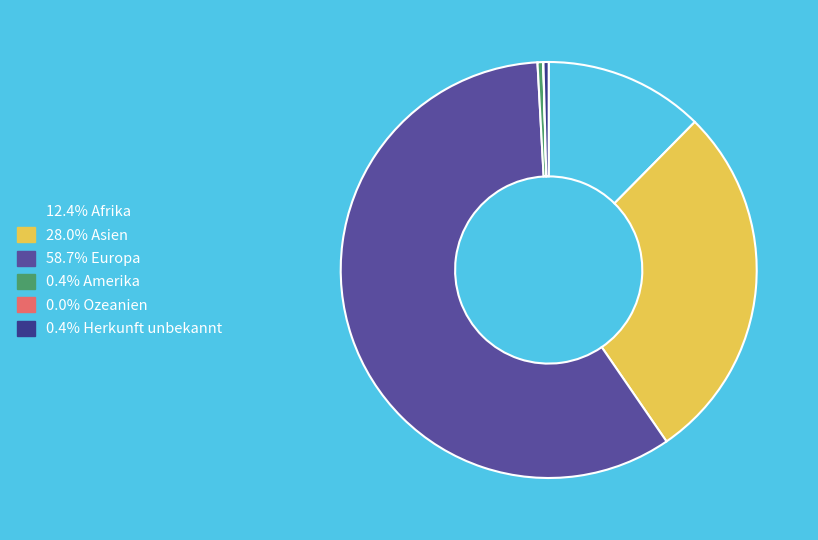

Is there a majority slice in this chart?

Yes